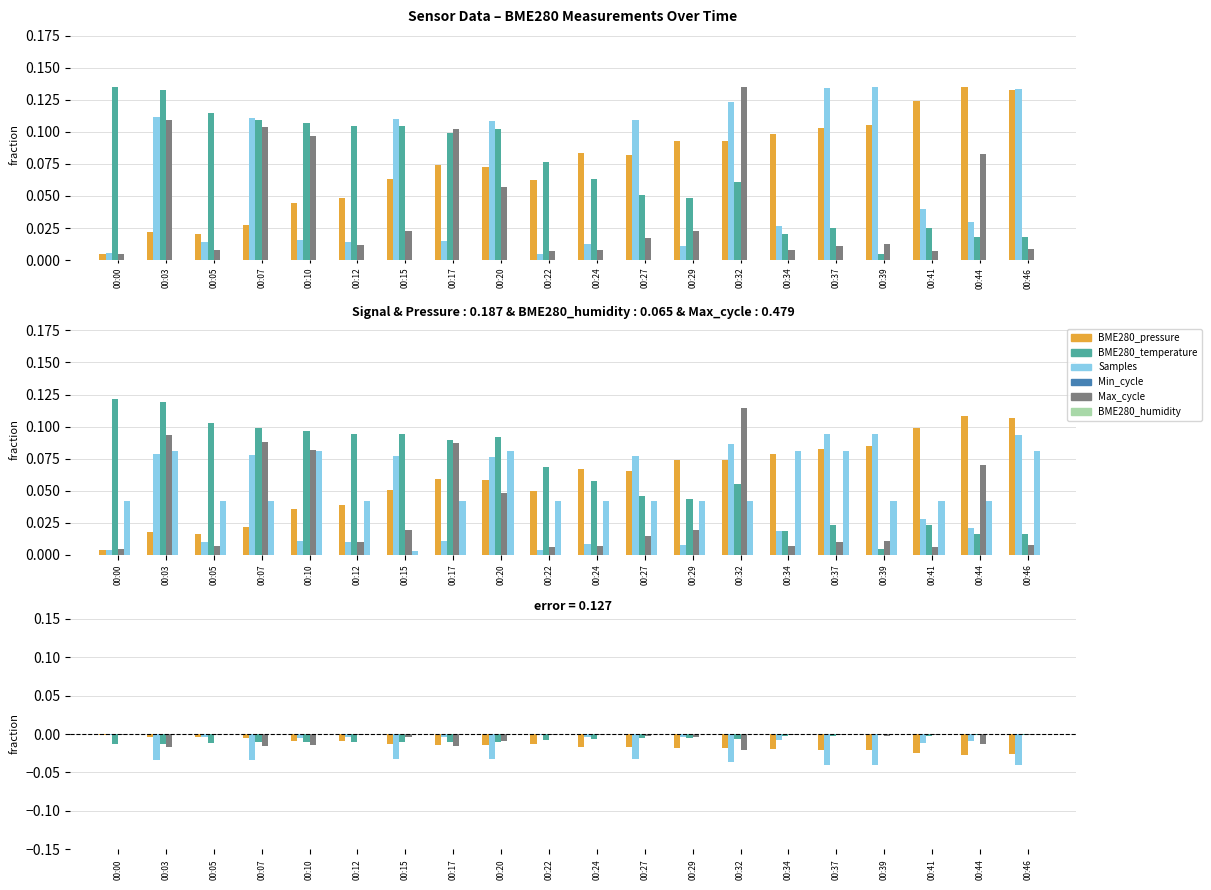

Which series changed the most between 00:12 and 00:22?

BME280_temperature